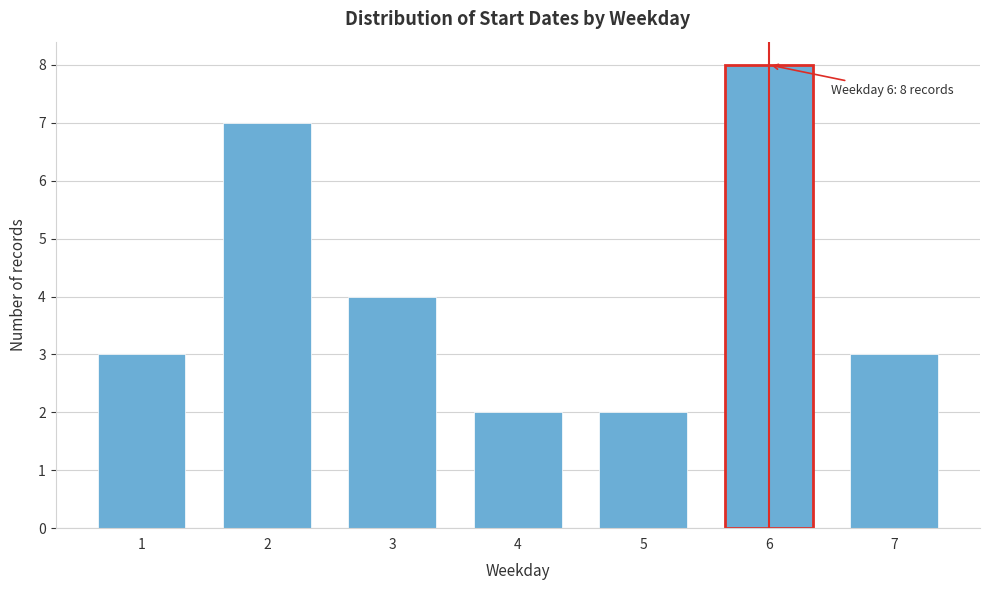

Reading right to left, extract all data points from this chart.

7=3	6=8	5=2	4=2	3=4	2=7	1=3